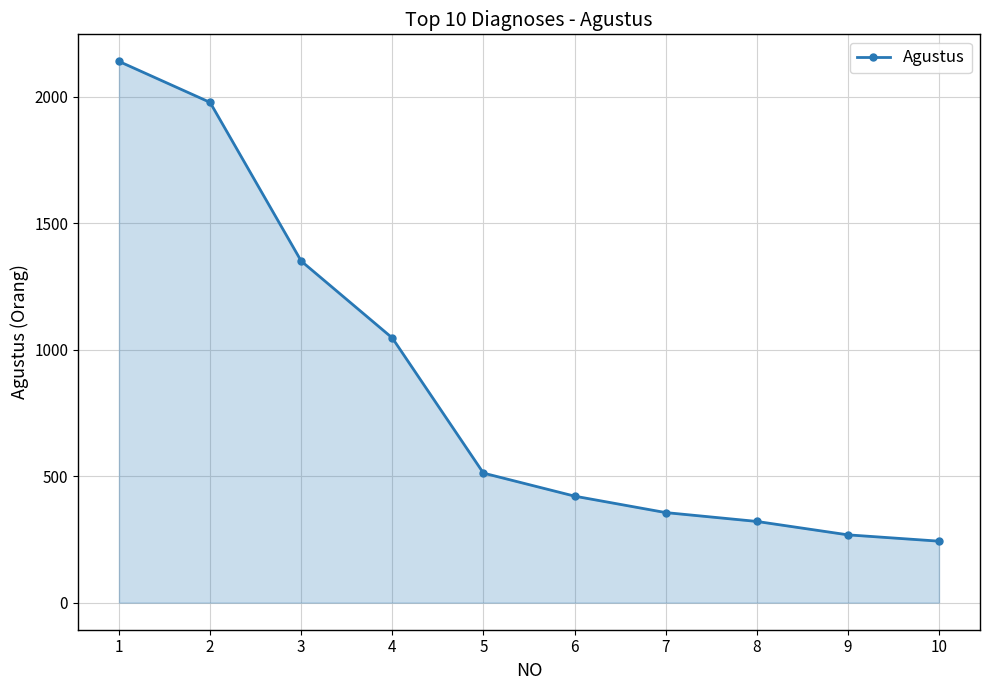

How many series are shown in this chart?

1